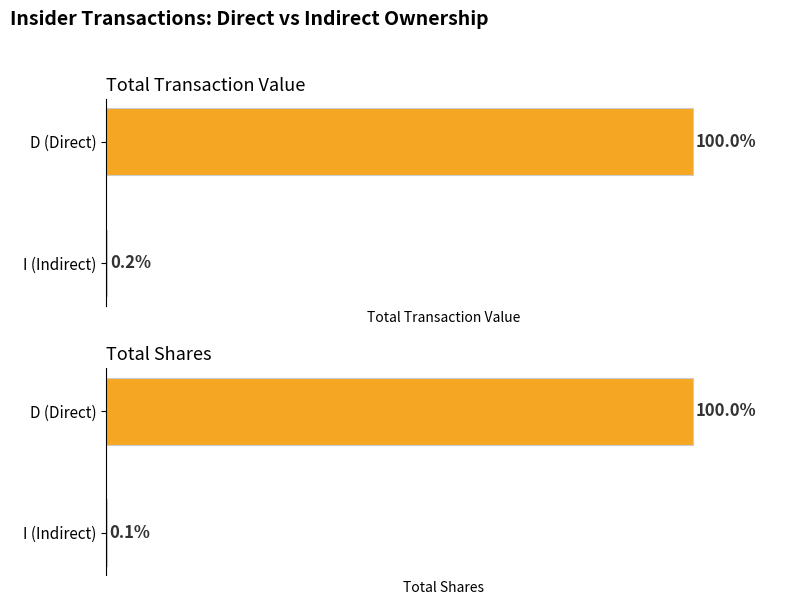

What is the value of the Total Transaction Value bar at the 1st from the left?

100.0